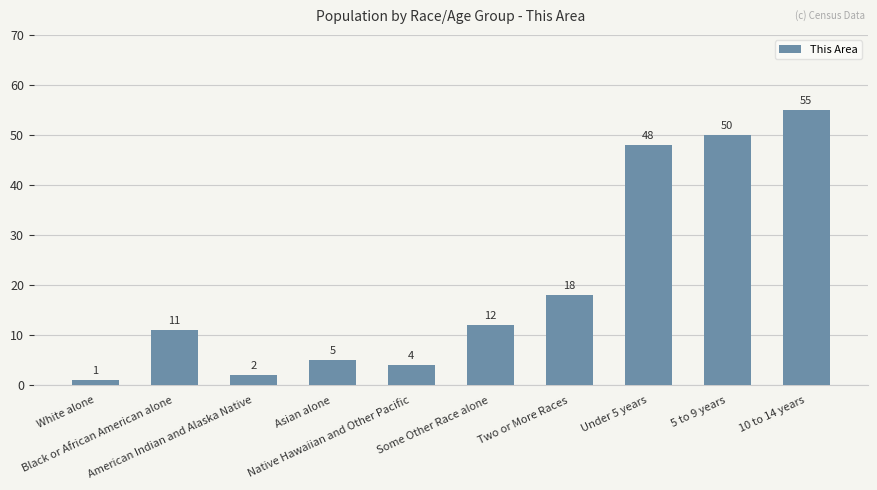

How many data points does each series have?

10